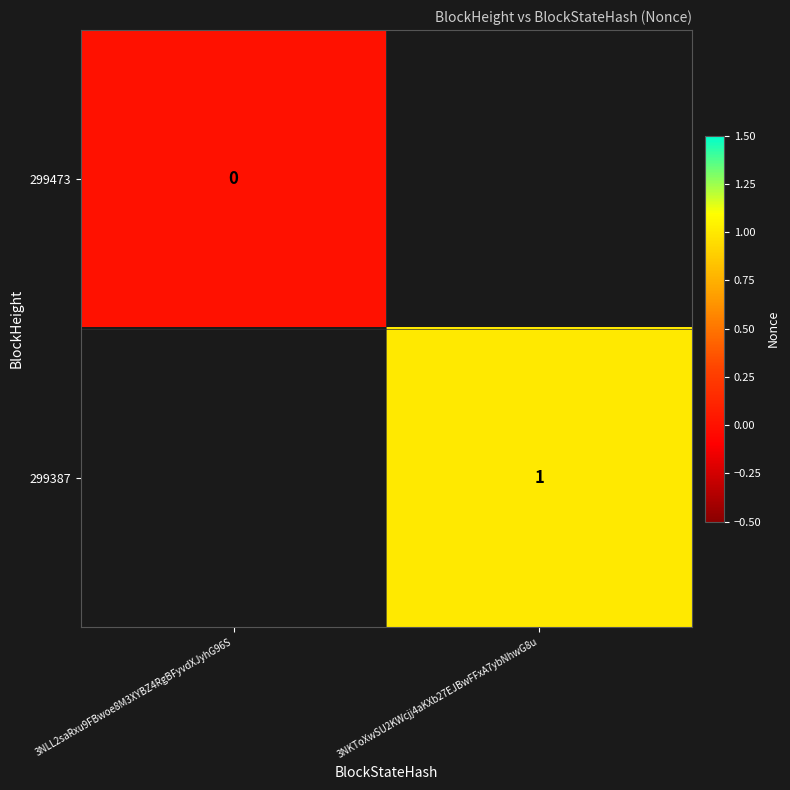

Which category has the highest value across all series?

3NKToXwSU2KWcjj4aKXb27EJBwFFxA7ybNhwG8u